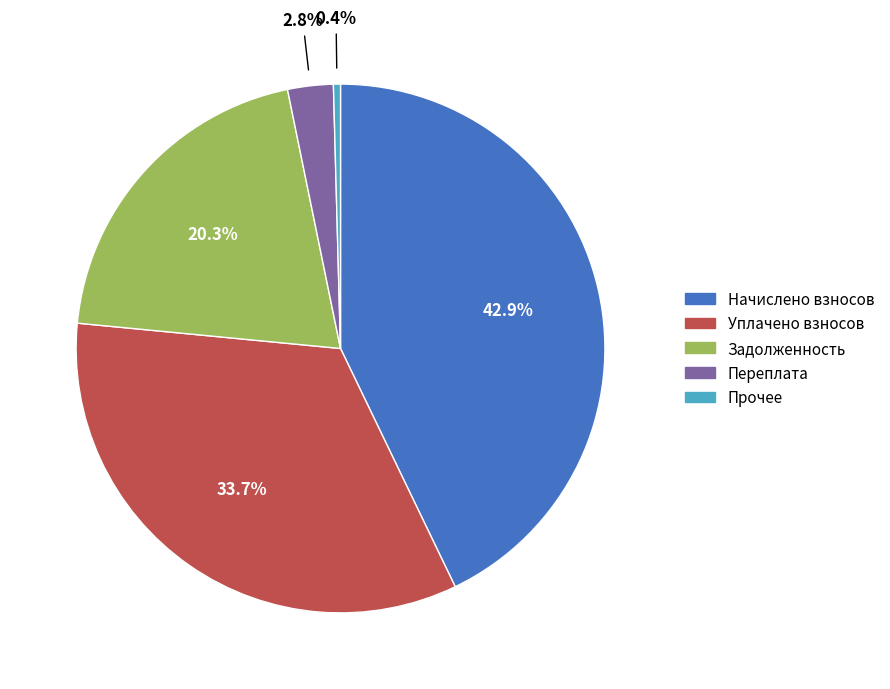

Does any single category account for the majority?

No